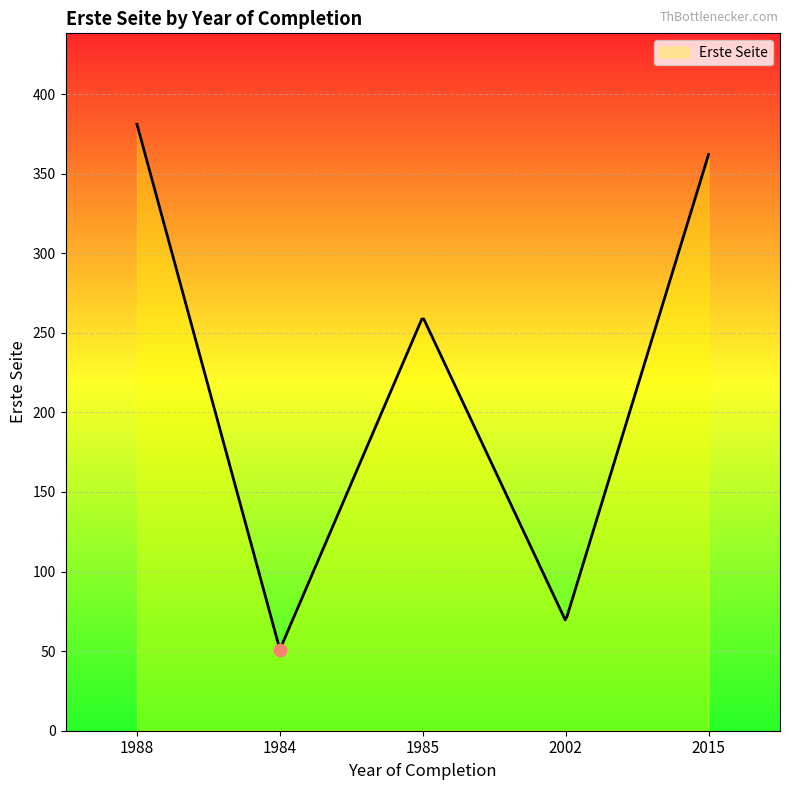

What is the ratio of the value at 1988 to the value at 2015?

1.1